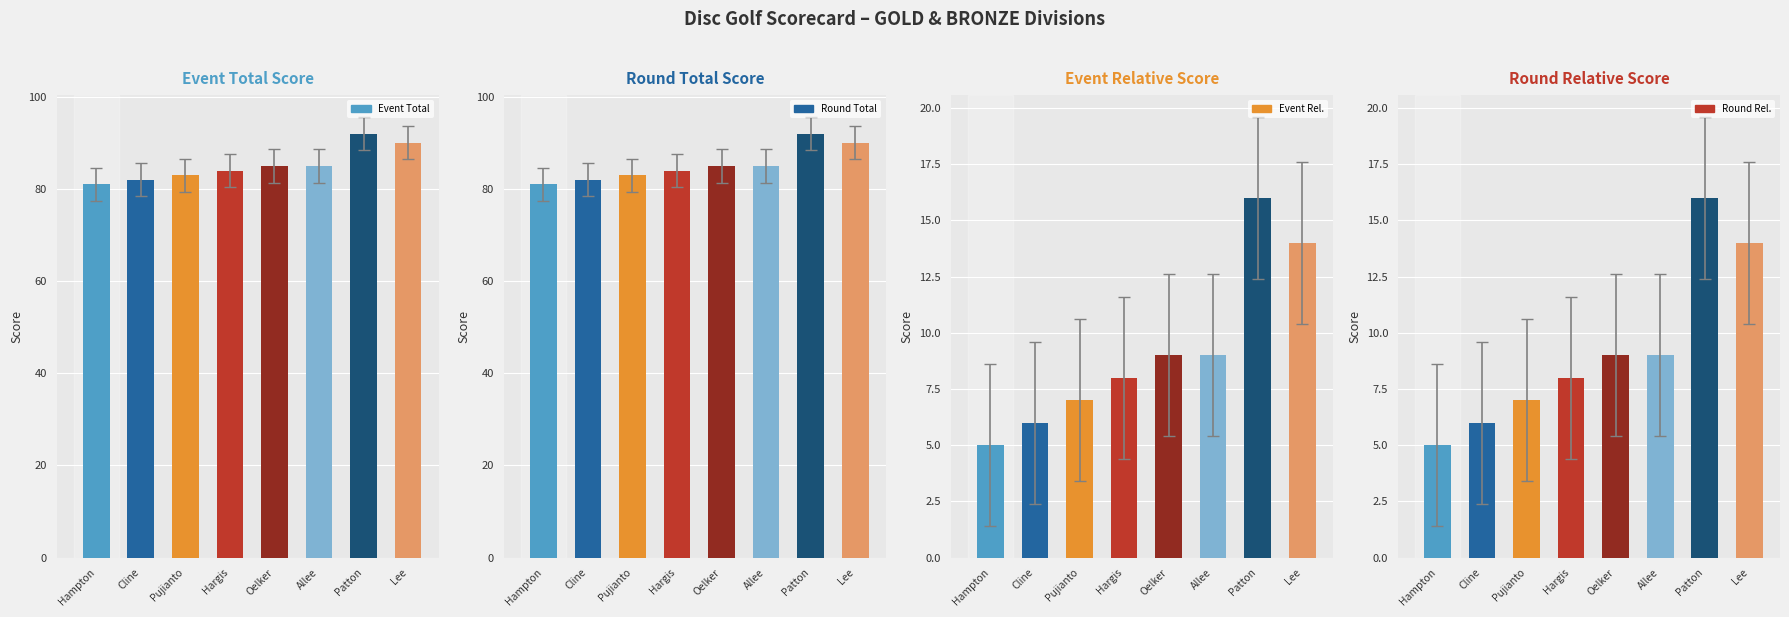

What is the label of the 6th bar from the left?

Allee